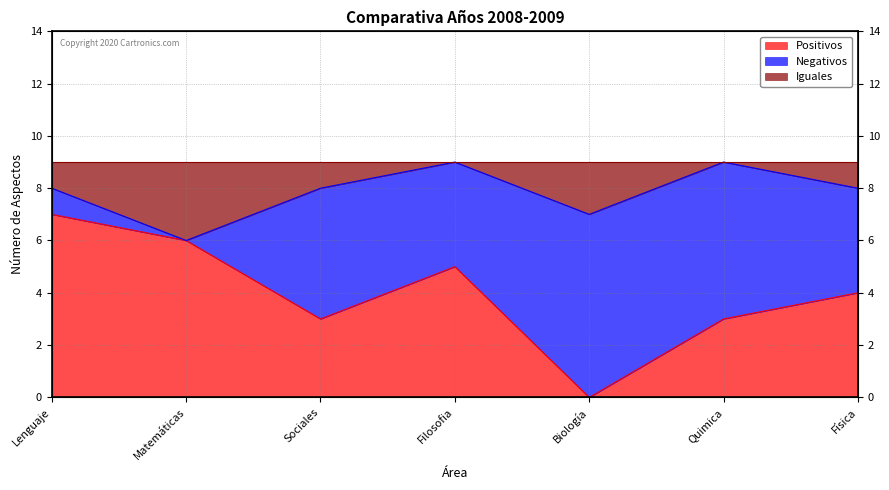

What is the sum of the Positivos values at Quimica and Lenguaje?

10